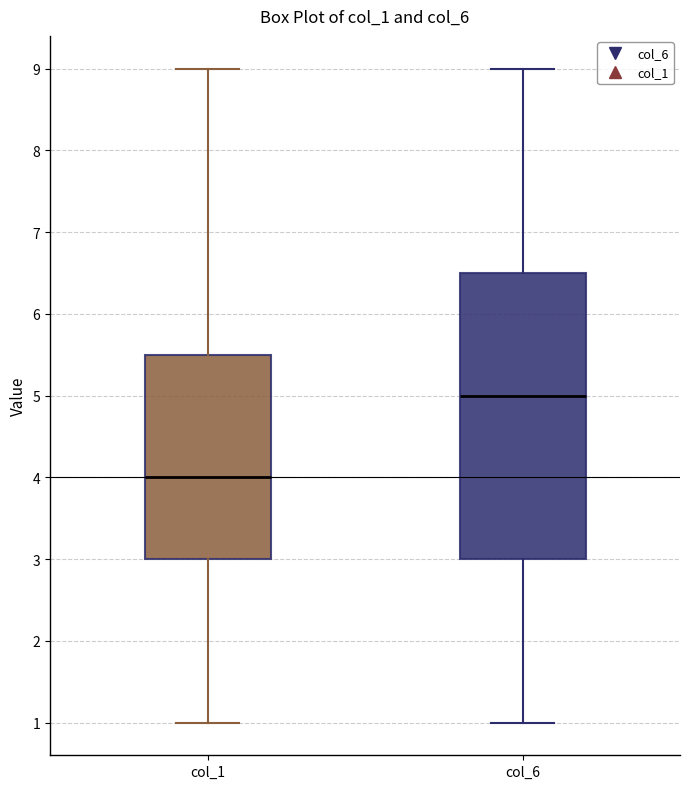

Reading left to right, read every box against the y-axis: the position of its median line, the range the box covers, and the ends of its whiskers. The values are not printed on the chart, so give them approximately, as read against the axis.

col_1: median 4.0, box 3.0 to 5.5, whiskers 1.0 to 9.0
col_6: median 5.0, box 3.0 to 6.5, whiskers 1.0 to 9.0